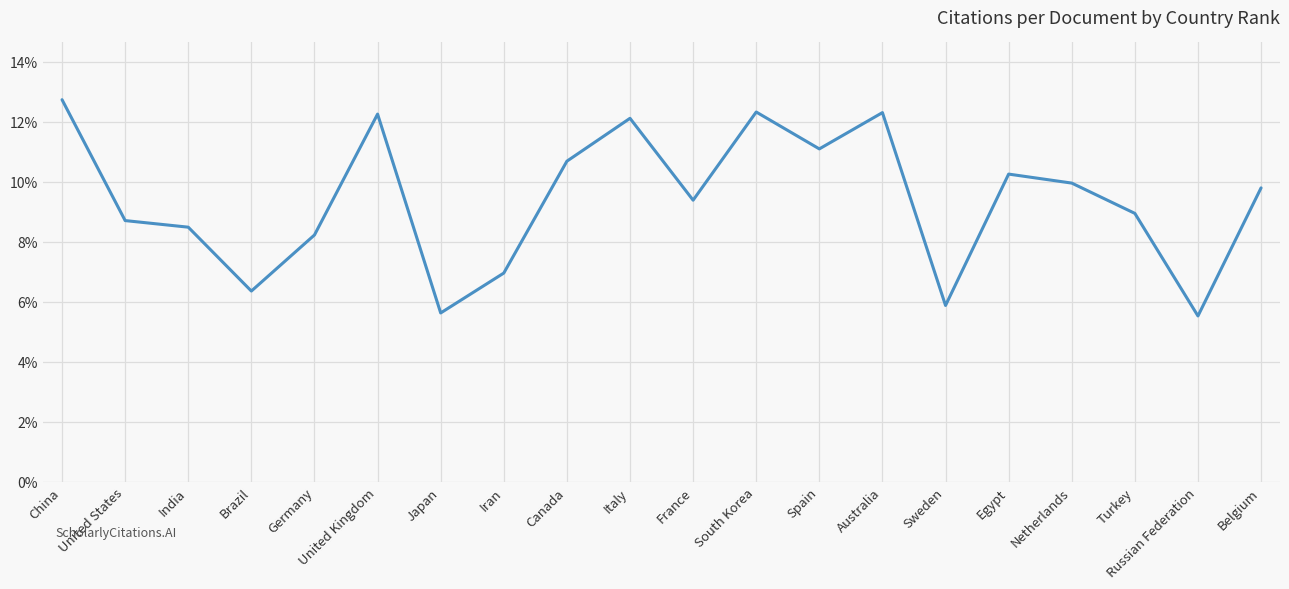

Which category has the highest value across all series?

China